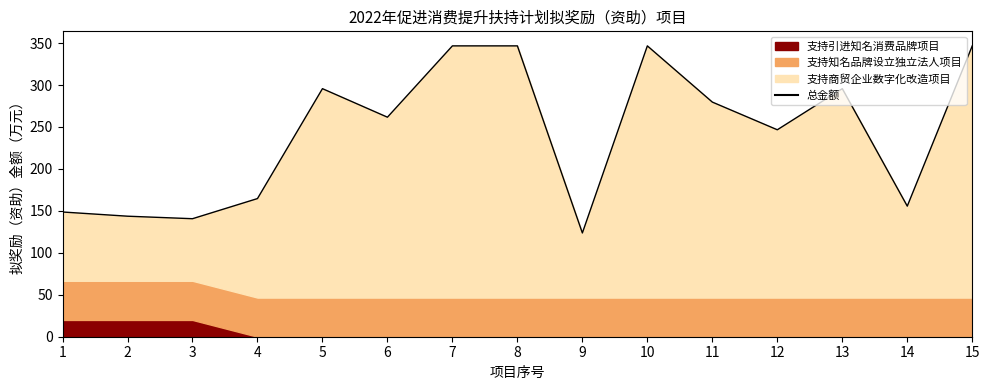

Where is the first local minimum?

3